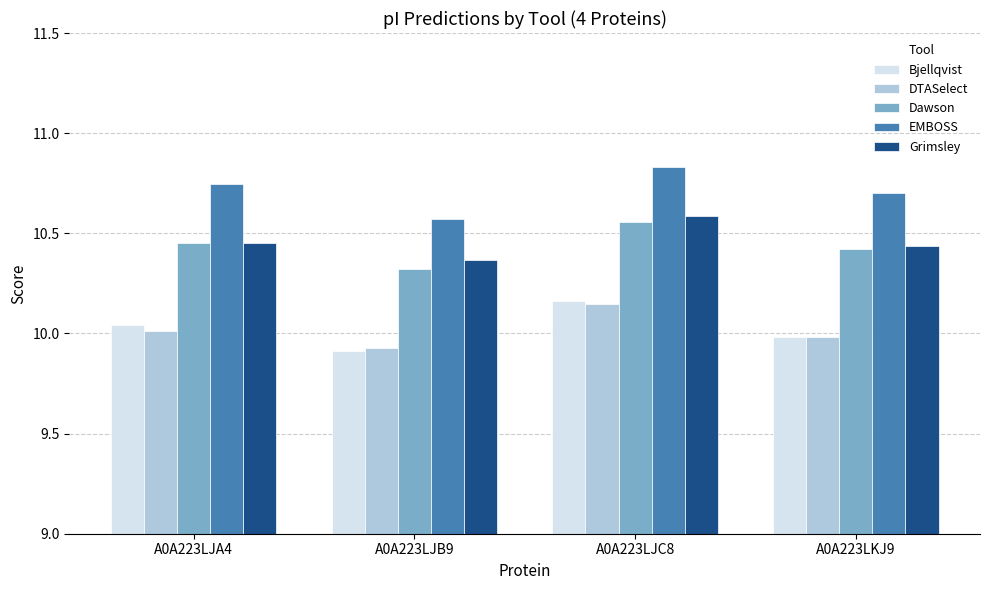

At which category is the sum across all series the highest?

A0A223LJC8